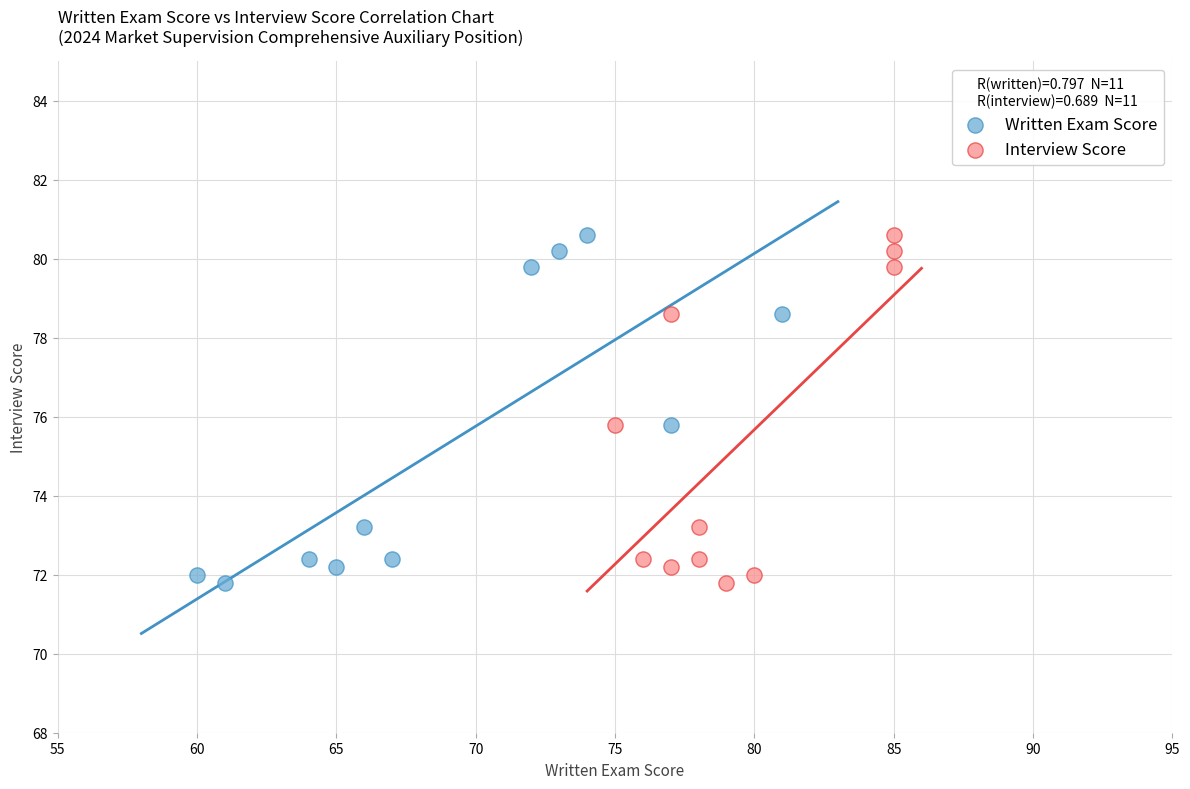

What are all the series names shown in the legend?

Written Exam Score, Interview Score